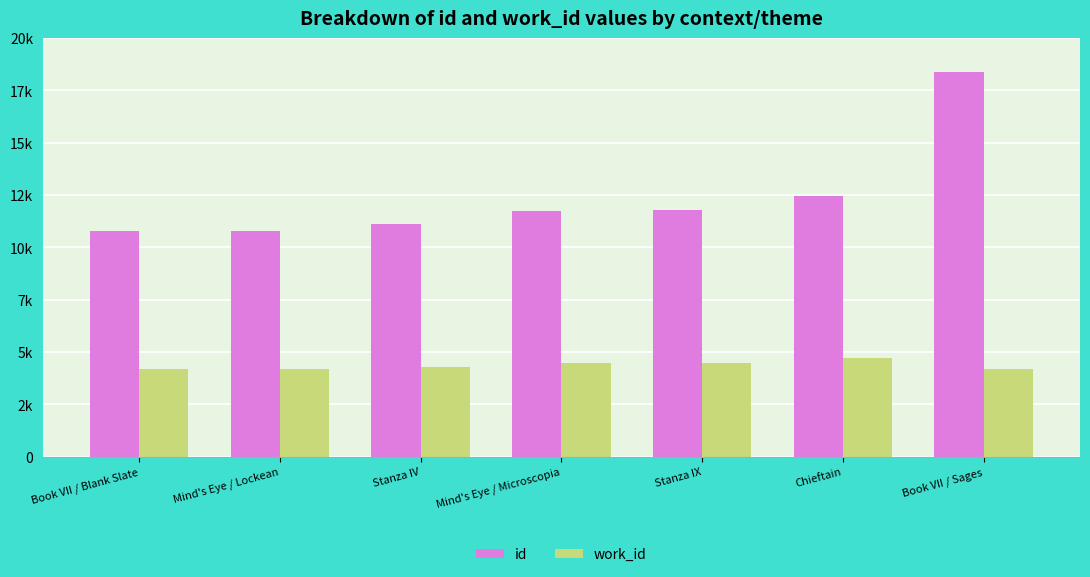

Does the chart contain any negative values?

No